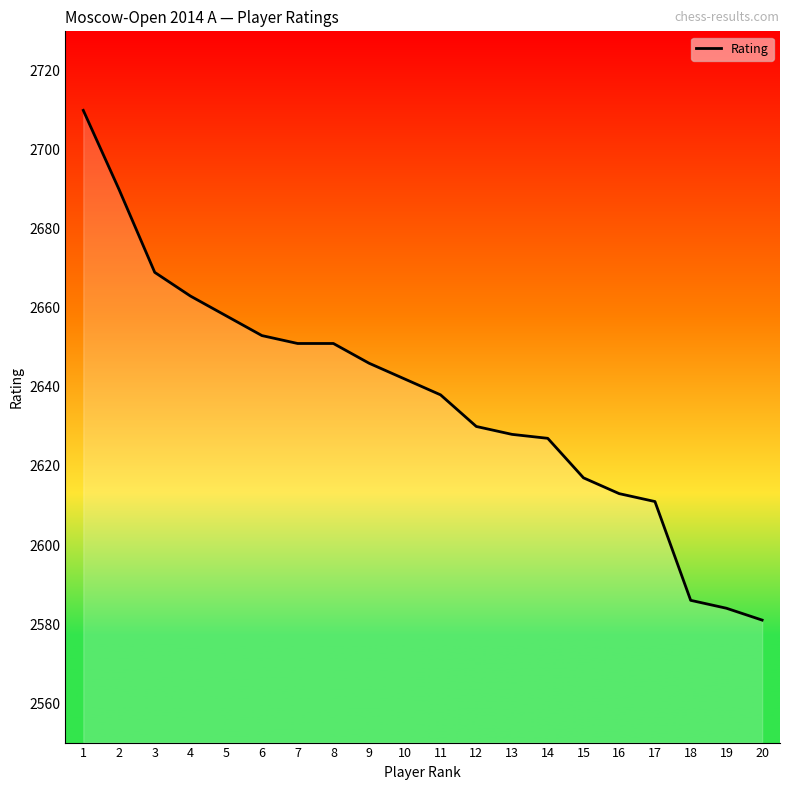

What is the difference between the maximum and minimum values?

129